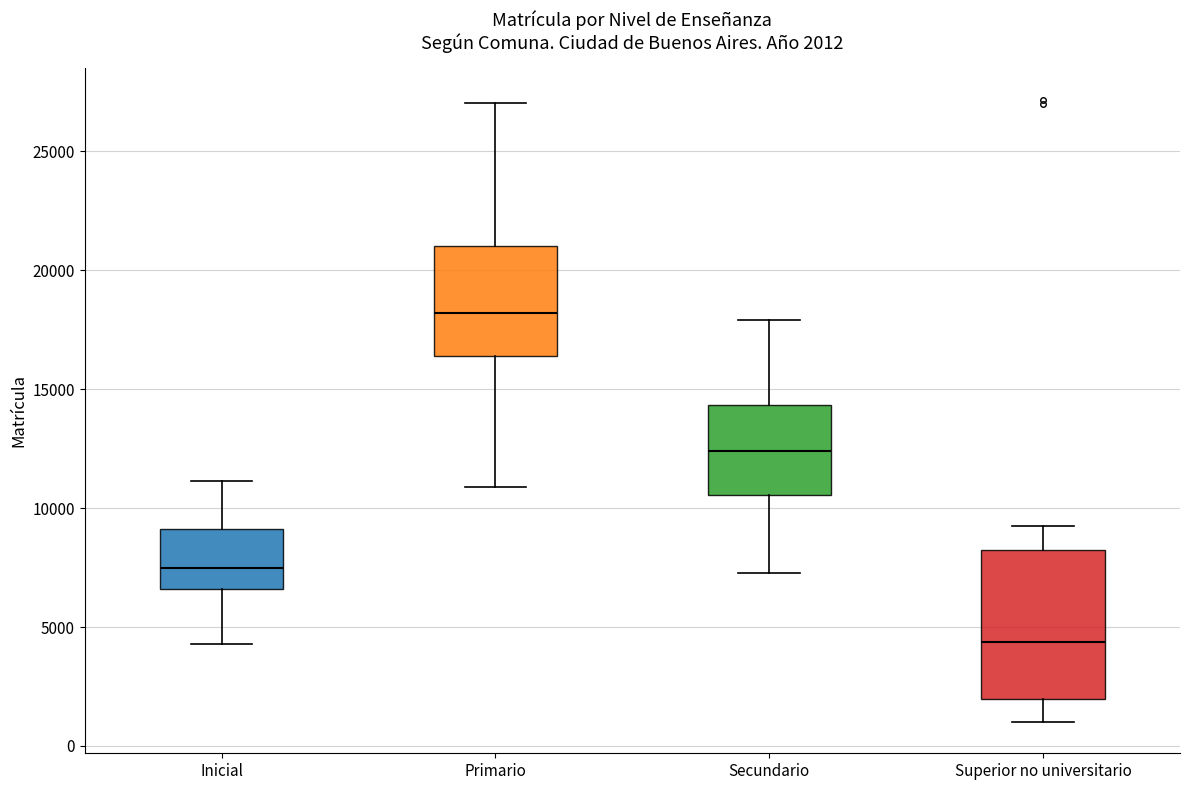

Which box is the tallest, from its lower edge to its upper edge?

Superior no universitario